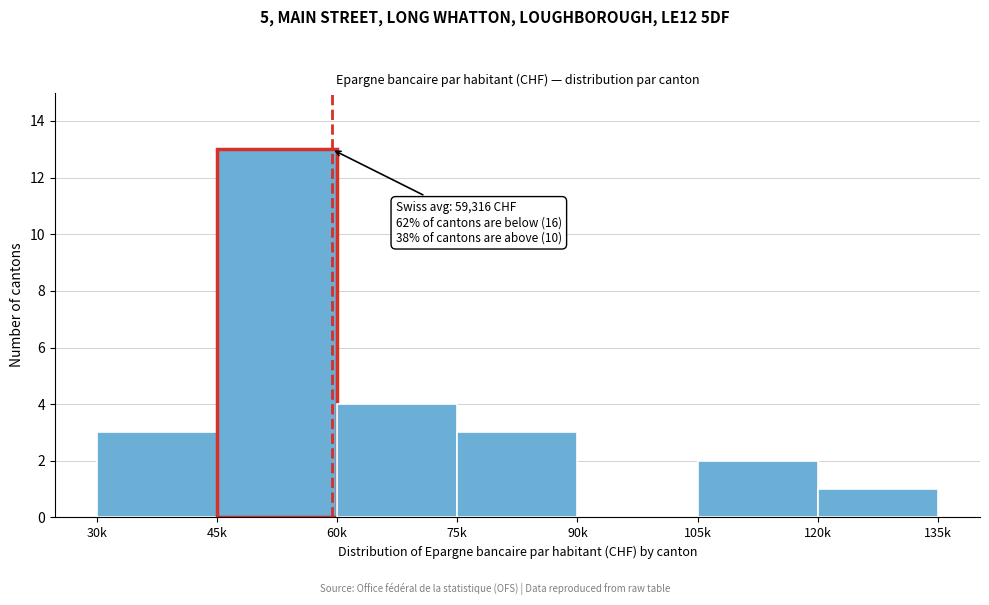

Reading right to left, extract all data points from this chart.

120k=1	105k=2	90k=0	75k=3	60k=4	45k=13	30k=3